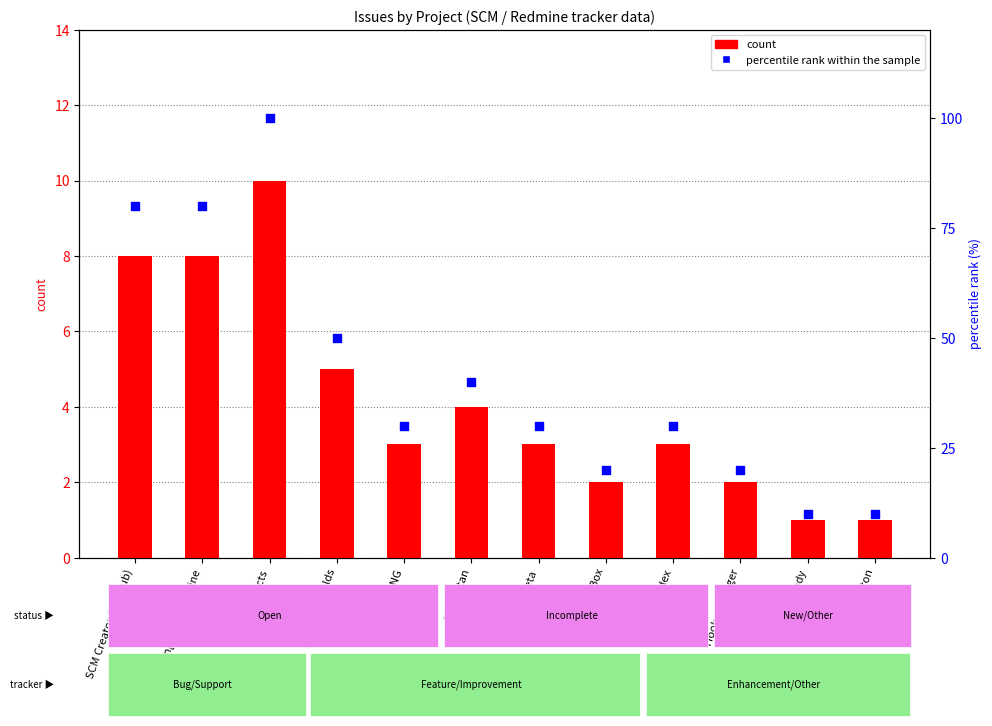

What is the total value across all series at Author Box?

22